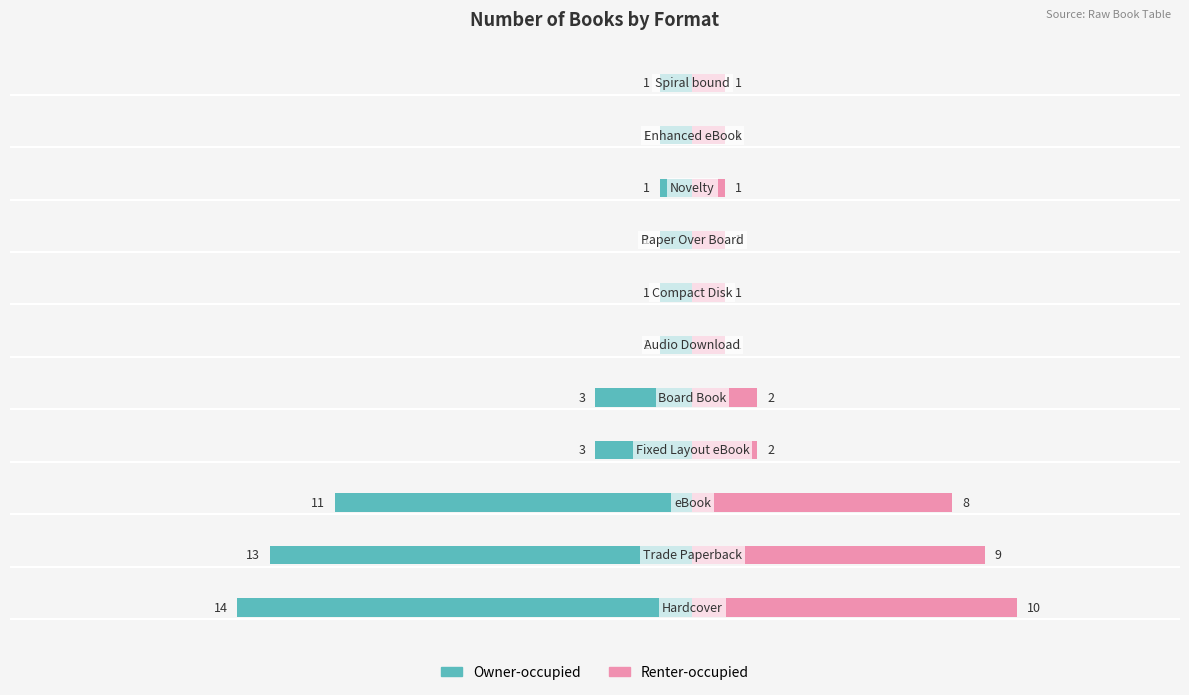

Which series has the widest spread of values?

Owner-occupied